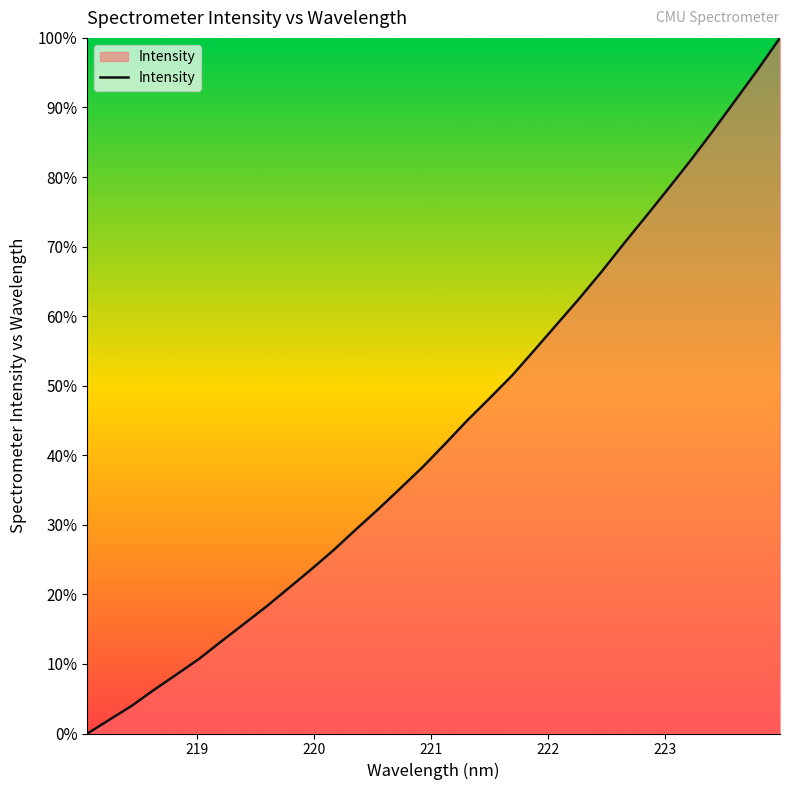

How many lines are shown in the chart?

1